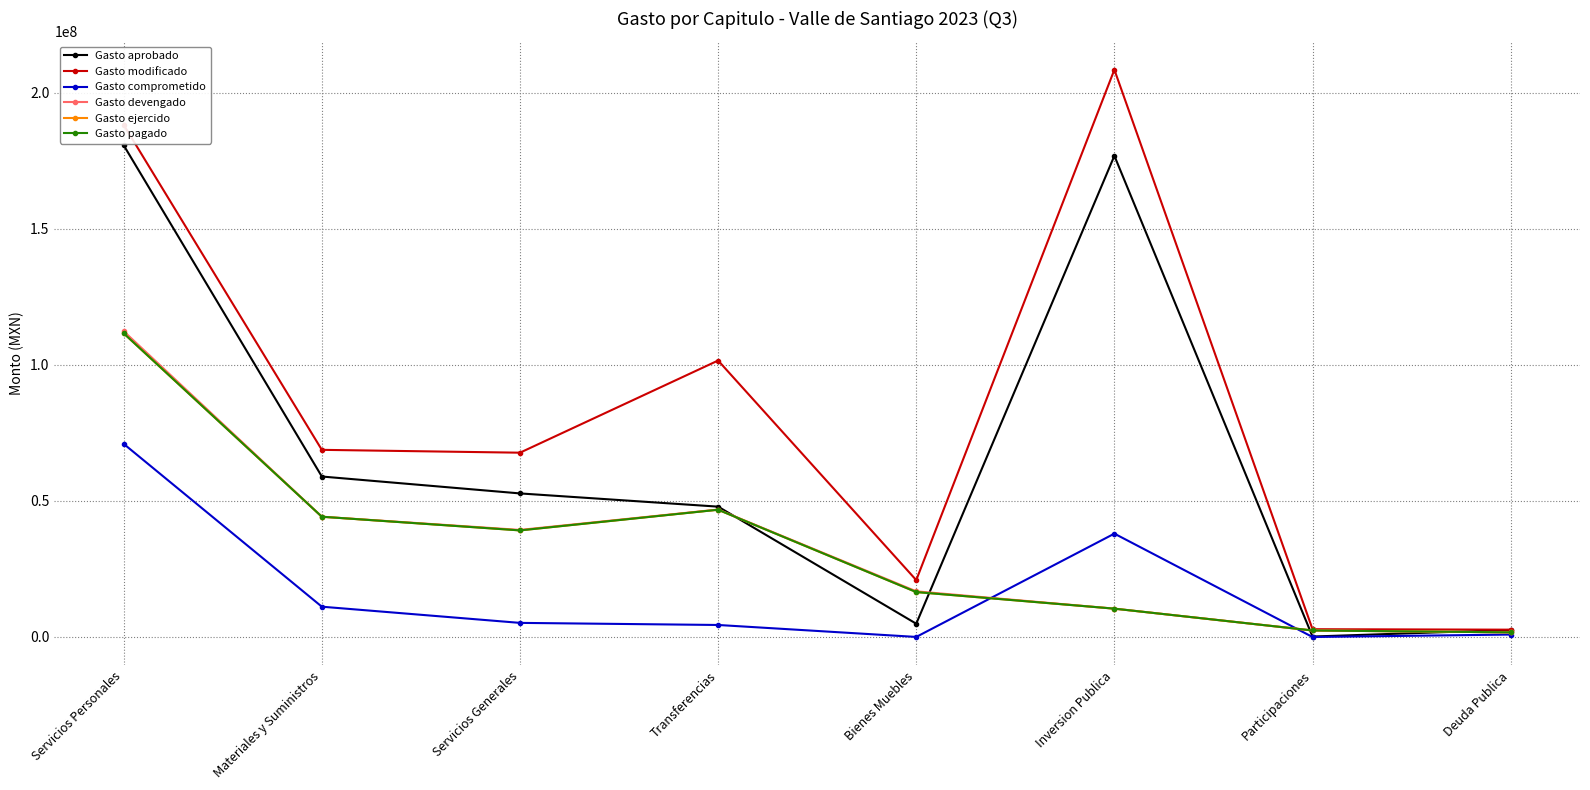

What is the maximum value for Gasto modificado?

208539319.0